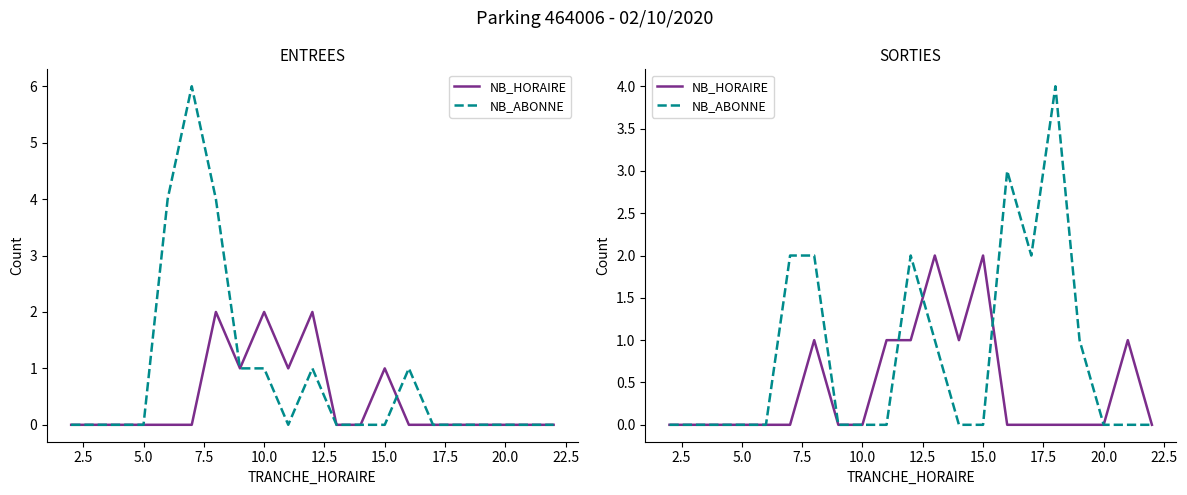

At which label is NB_HORAIRE closest to 1?

15.0